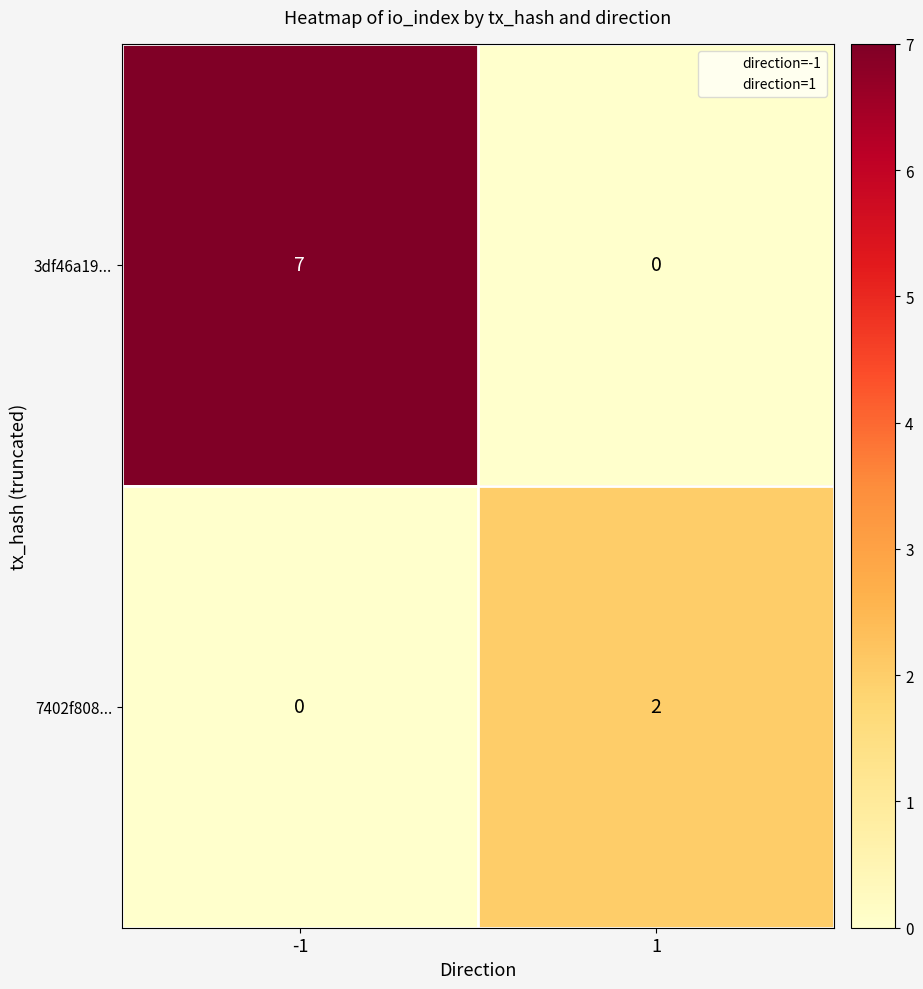

Count the number of data series in this chart.

2